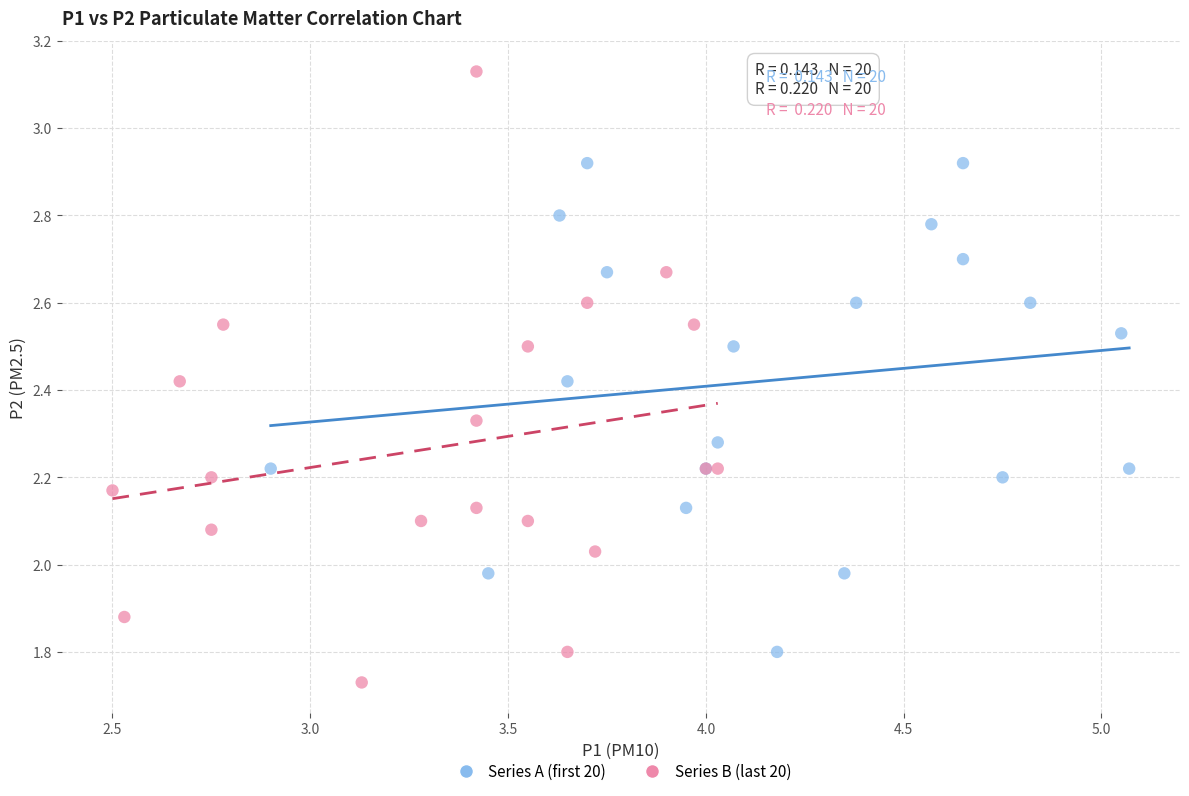

Which series has the largest Y range (max minus min)?

Series B (last 20)